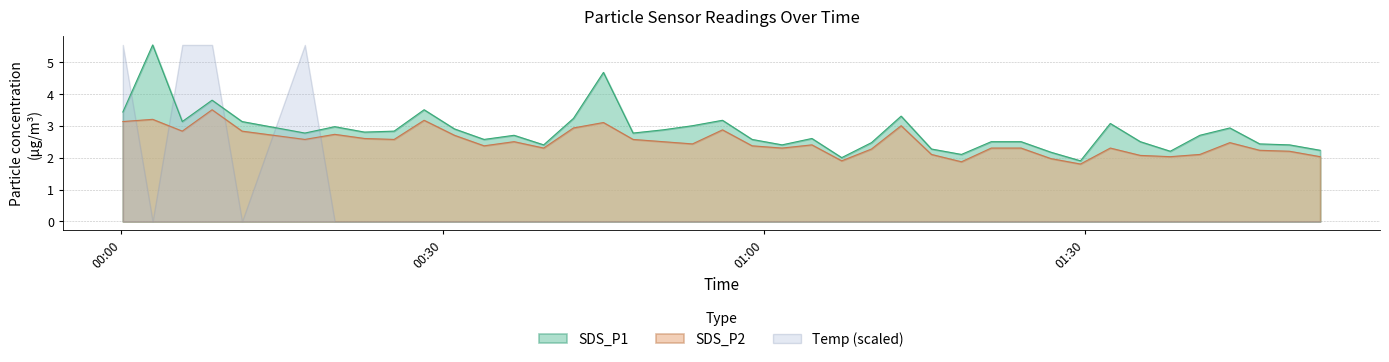

True or false: SDS_P2 and Temp (scaled) intersect in this chart.

True